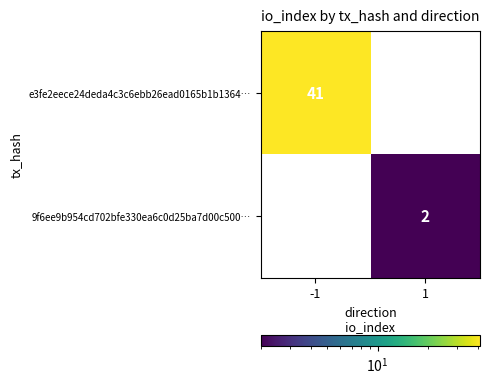

Is it true that 9f6ee9b954cd702bfe330ea6c0d25ba7d00c500… equals 2 at 1?

True